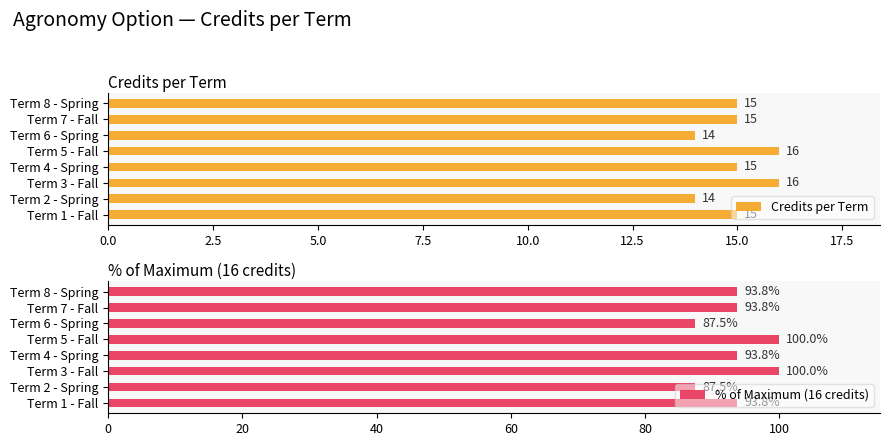

How many bars are there in total?

16